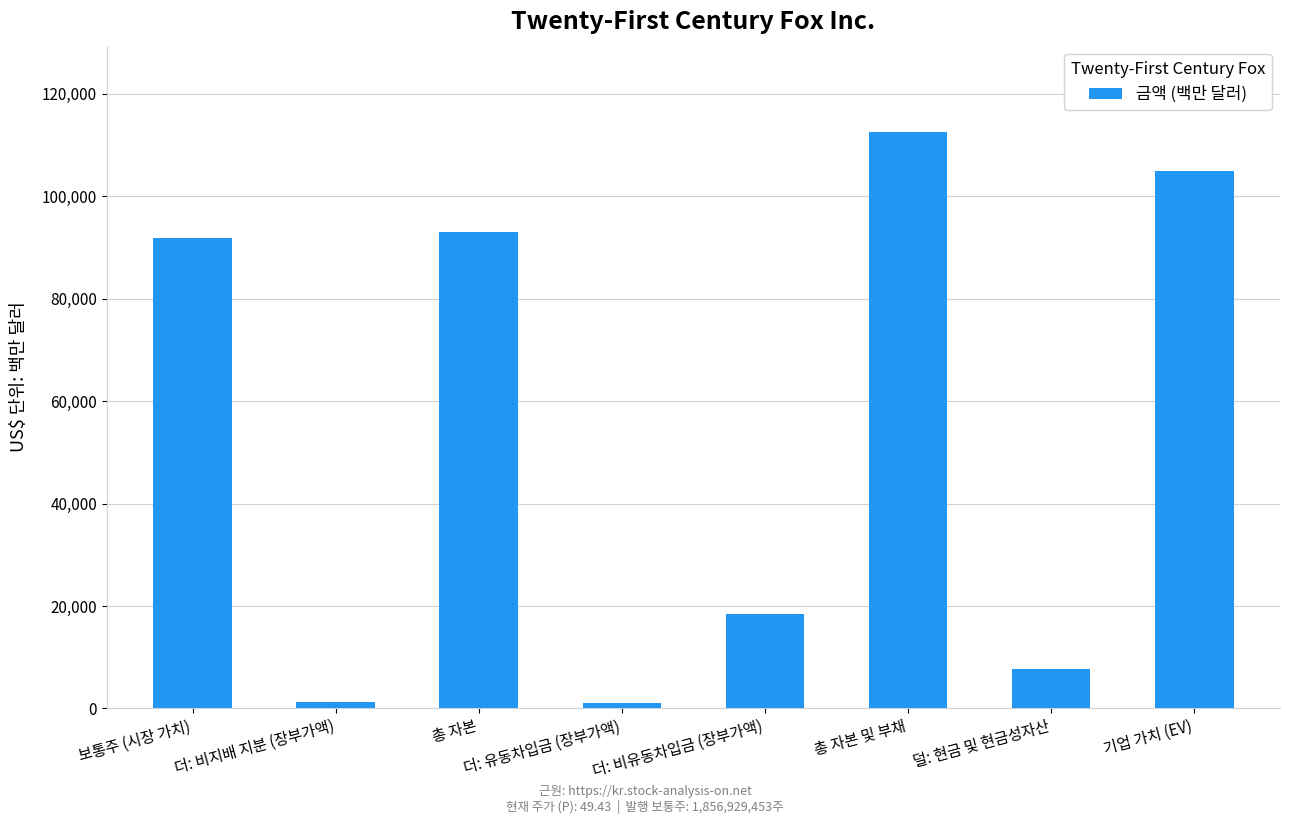

Which label corresponds to the largest value in the chart?

총 자본 및 부채